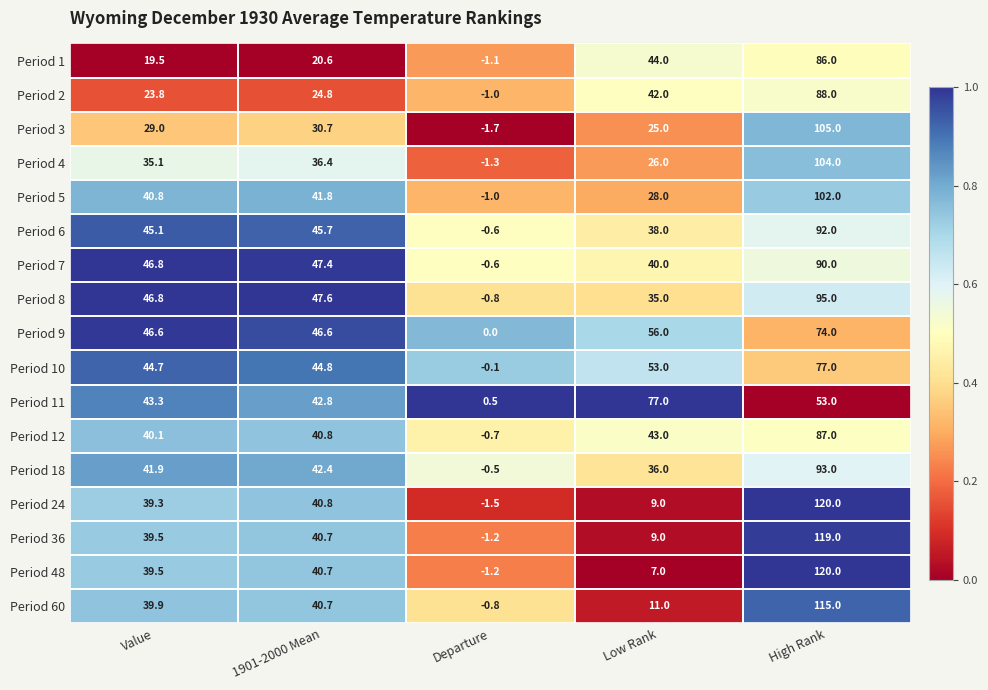

What is the sum of all Period 8 values?

223.6